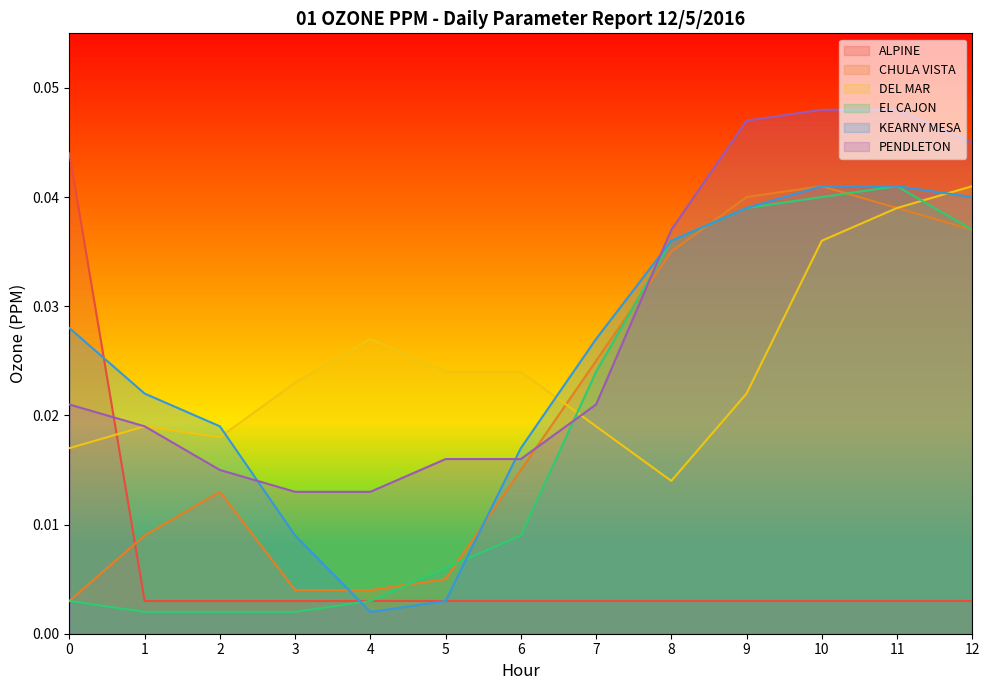

At which category is the sum across all series the highest?

11